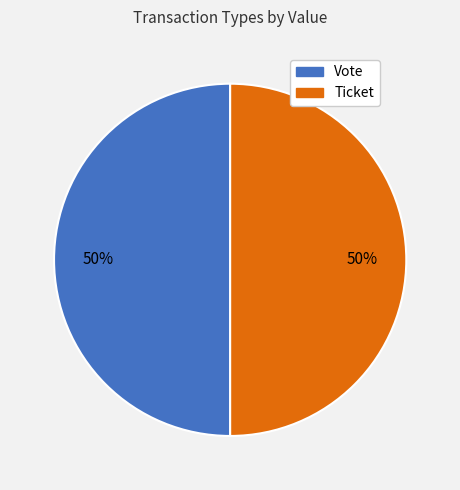

Count the number of slices in the pie.

2